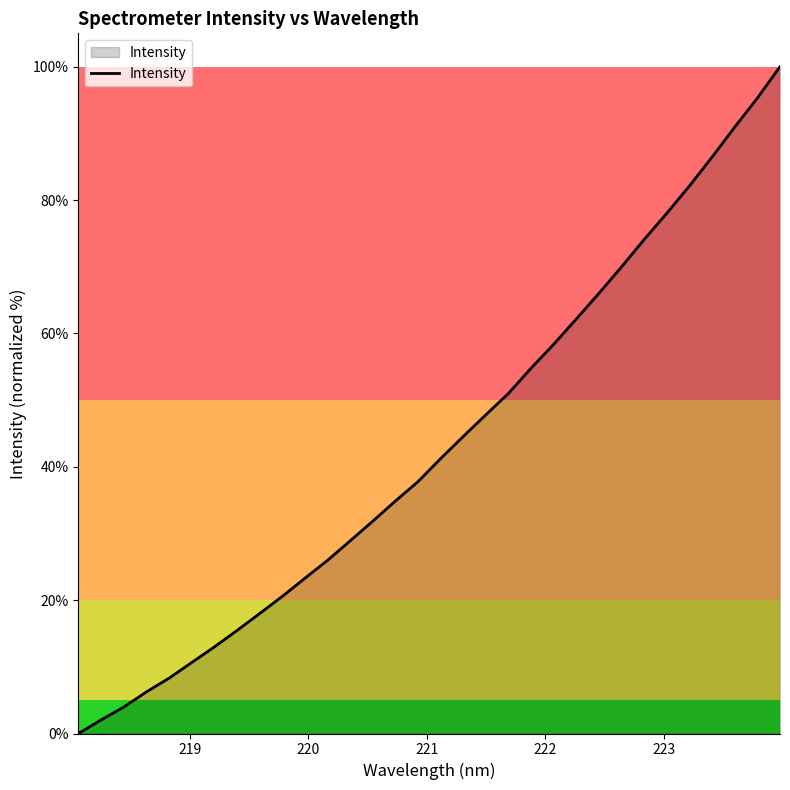

Reading right to left, list all the values displayed in this chart.

100.0	95.3	91.0	86.5	82.1	78.0	74.1	70.0	66.0	62.2	58.4	54.8	51.0	47.8	44.6	41.3	37.8	34.9	31.9	28.9	26.0	23.3	20.6	18.0	15.5	13.0	10.7	8.3	6.2	4.0	2.0	0.0